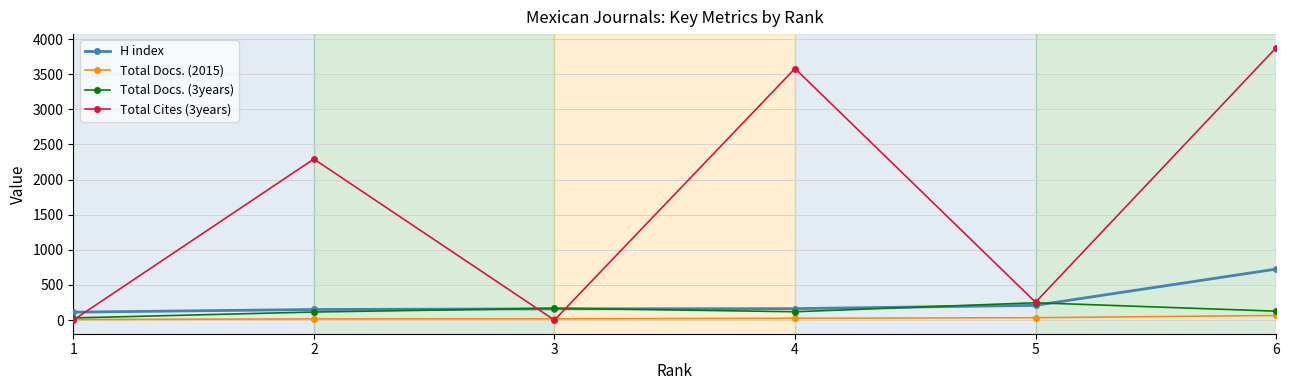

Count the number of categories in the chart.

6